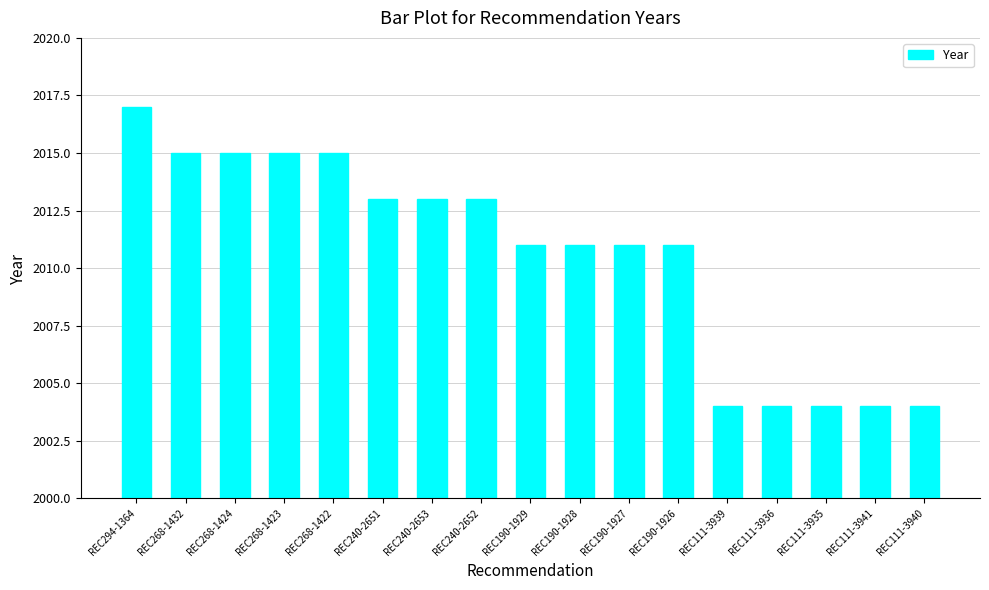

What is the value of the 16th bar from the left?

2004